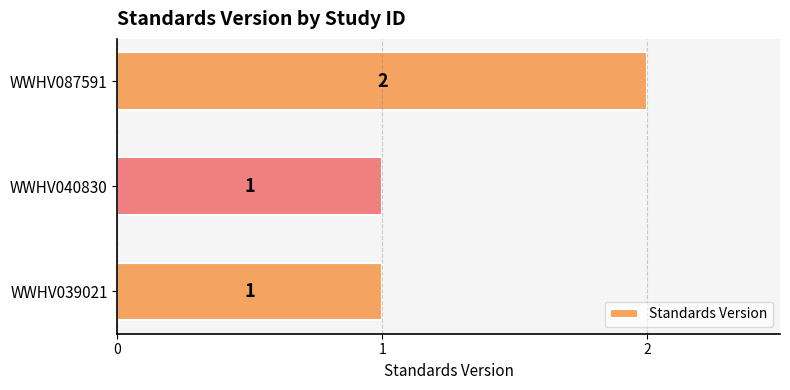

The value at WWHV087591 is 2. True or false?

True